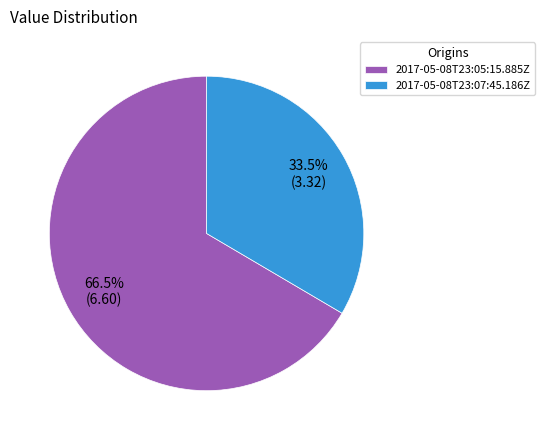

Which has a higher value, 2017-05-08T23:07:45.186Z or 2017-05-08T23:05:15.885Z?

2017-05-08T23:05:15.885Z